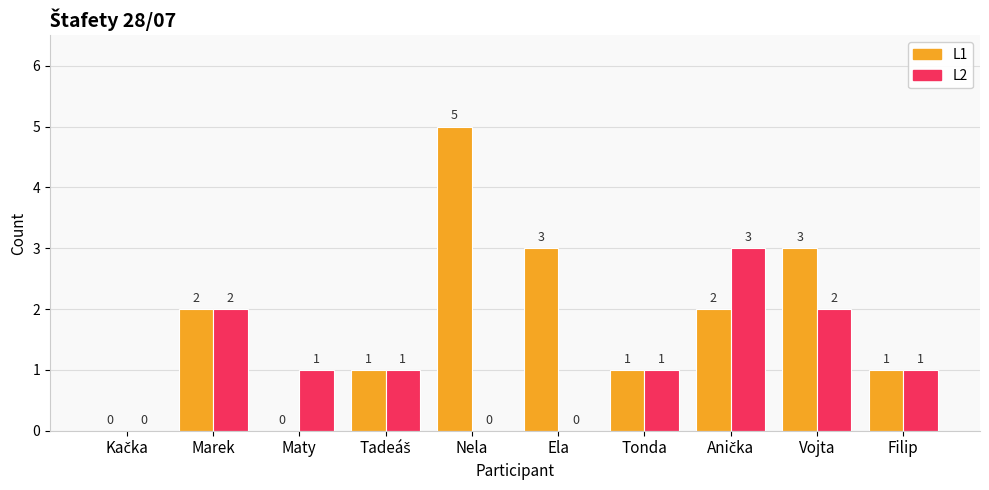

What is the total value across all series at Vojta?

5